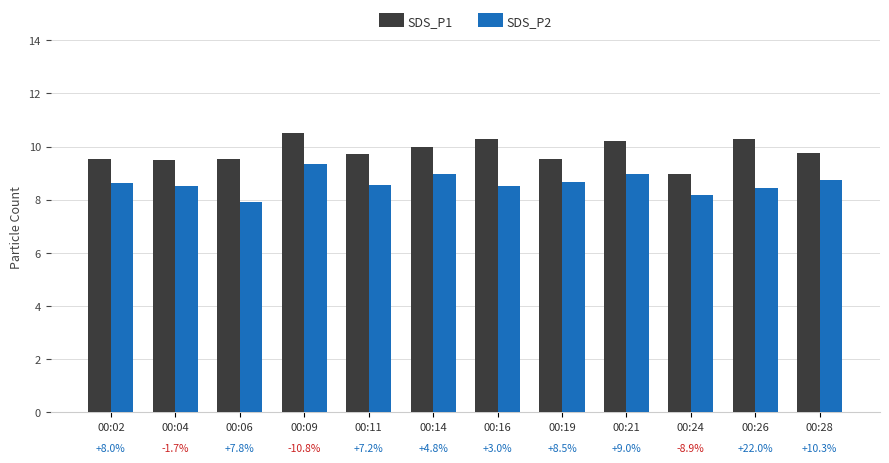

At which category is the sum across all series the highest?

00:09